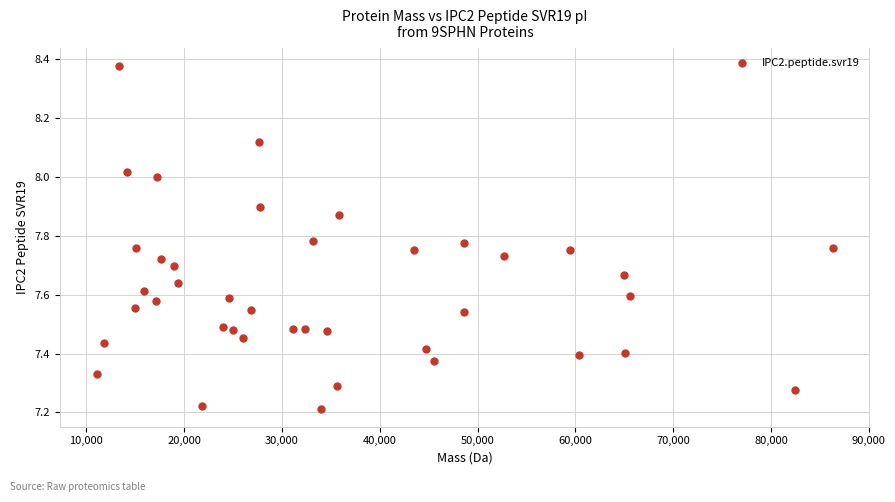

What is the range of Y values (max minus min)?

1.2